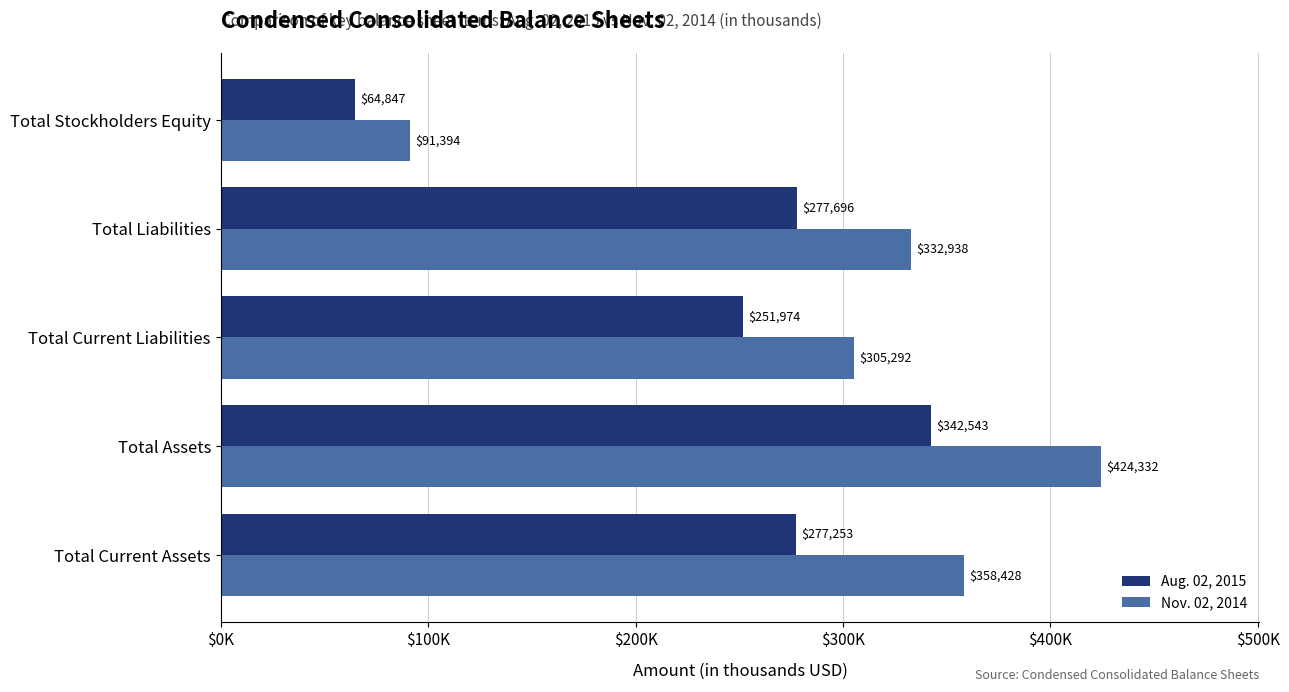

What are all the series names shown in the legend?

Aug. 02, 2015, Nov. 02, 2014